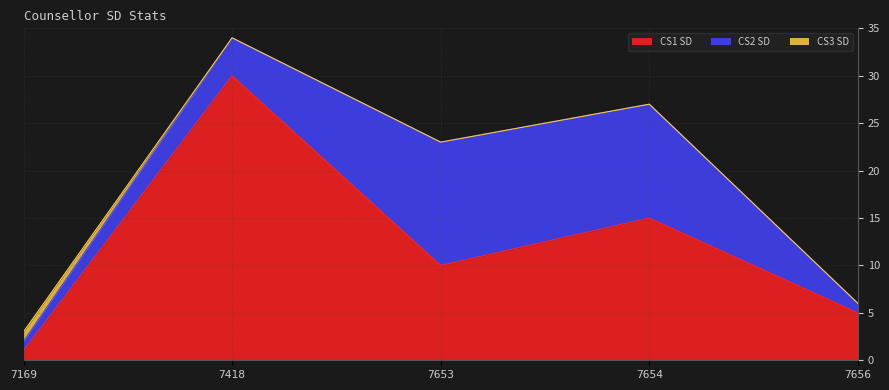

What are all the series names shown in the legend?

CS1 SD, CS2 SD, CS3 SD